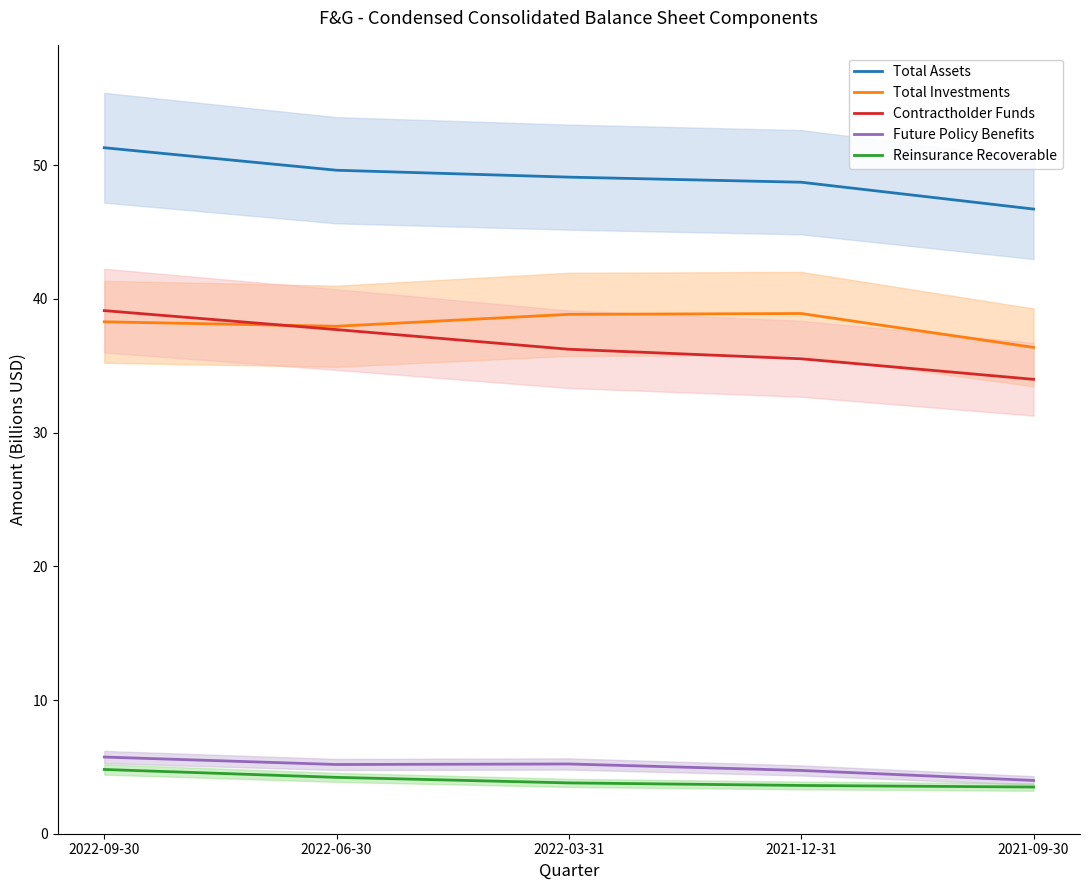

What is the sum of all Total Investments values?

190.4